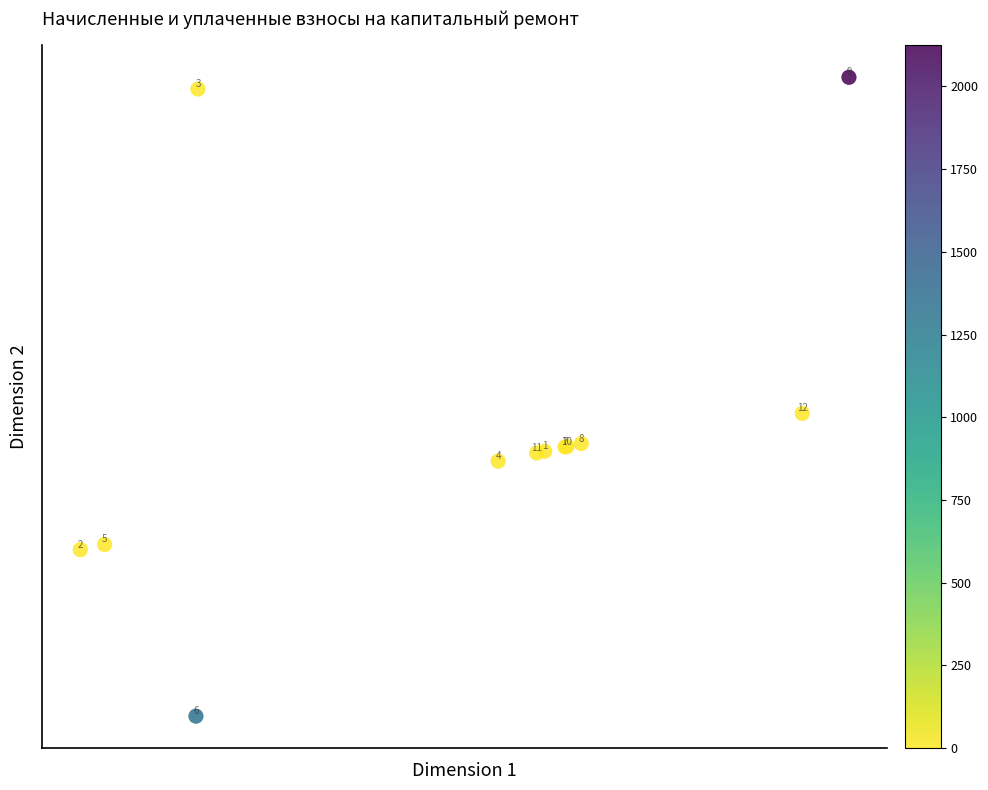

What Y value in the scatter plot is closest to 13262?

12607.4